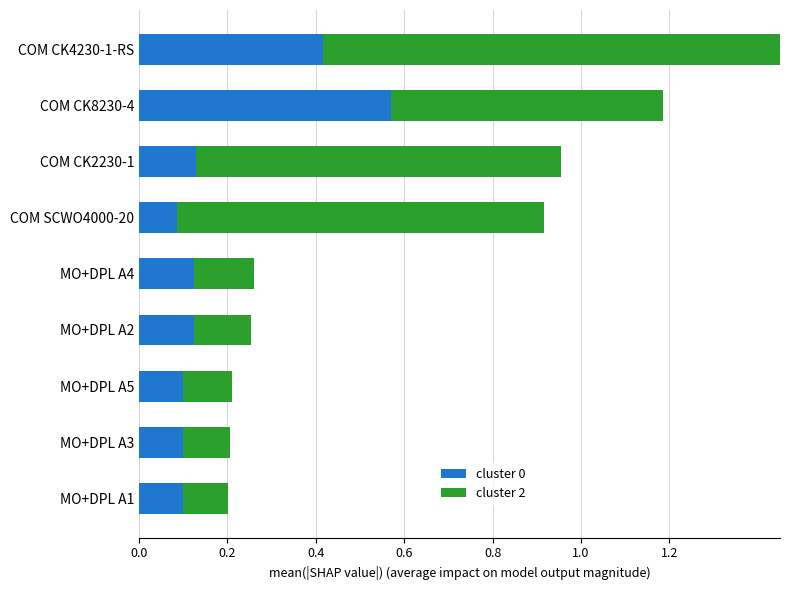

How many groups of bars are there?

9